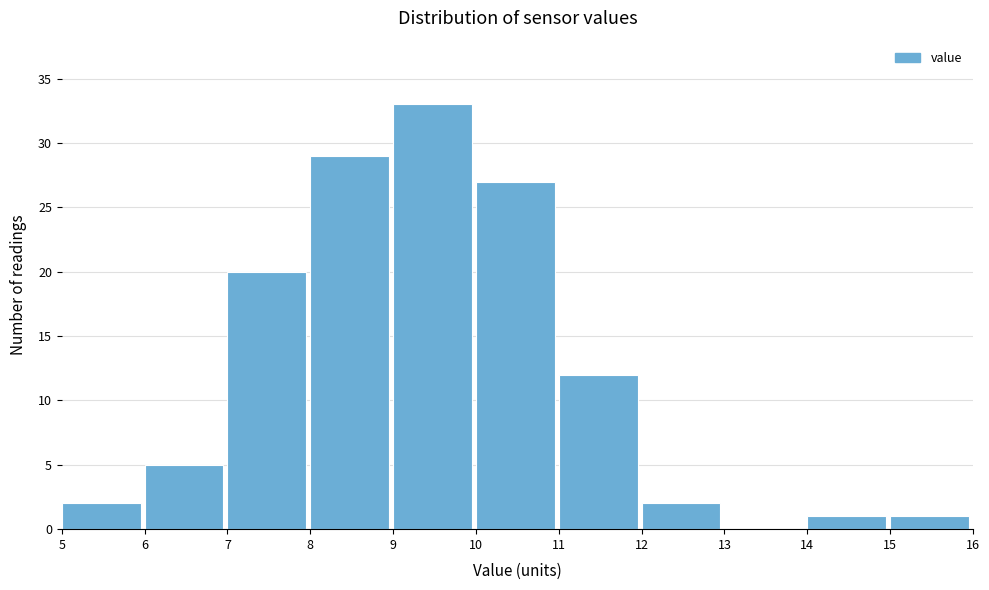

How tall is the bar that spans 10 to 11 on the x-axis? The values are not printed on the chart, so give them approximately, as read against the axis.

27